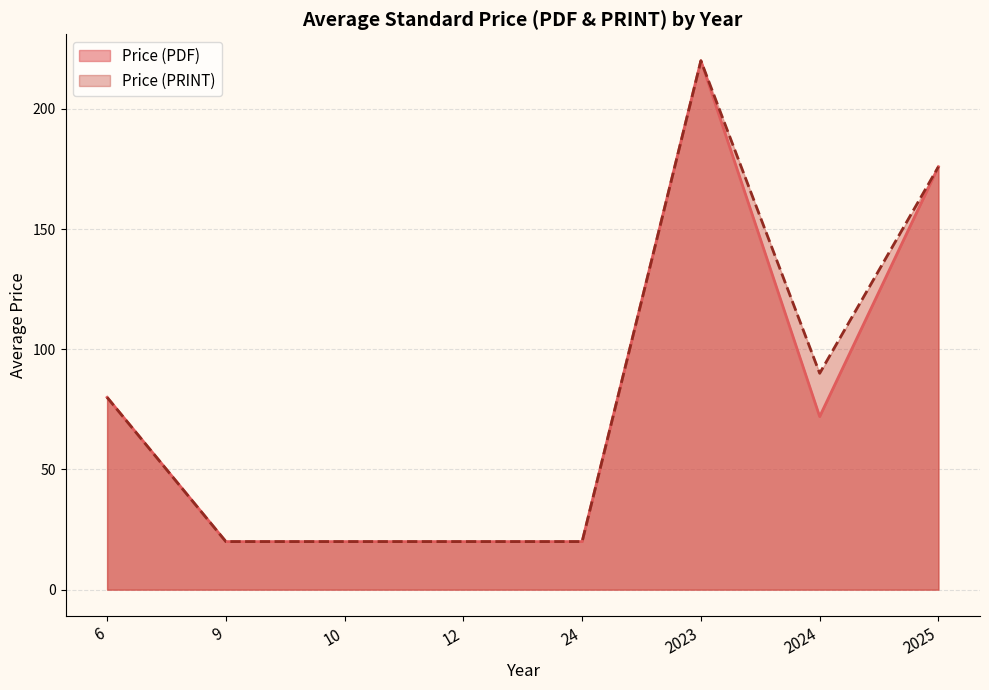

How many categories are shown in the chart?

8